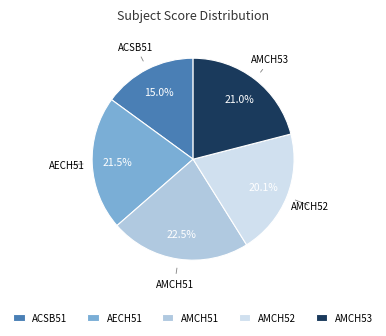

What percentage do AMCH51 and AMCH52 together represent?

42.6%